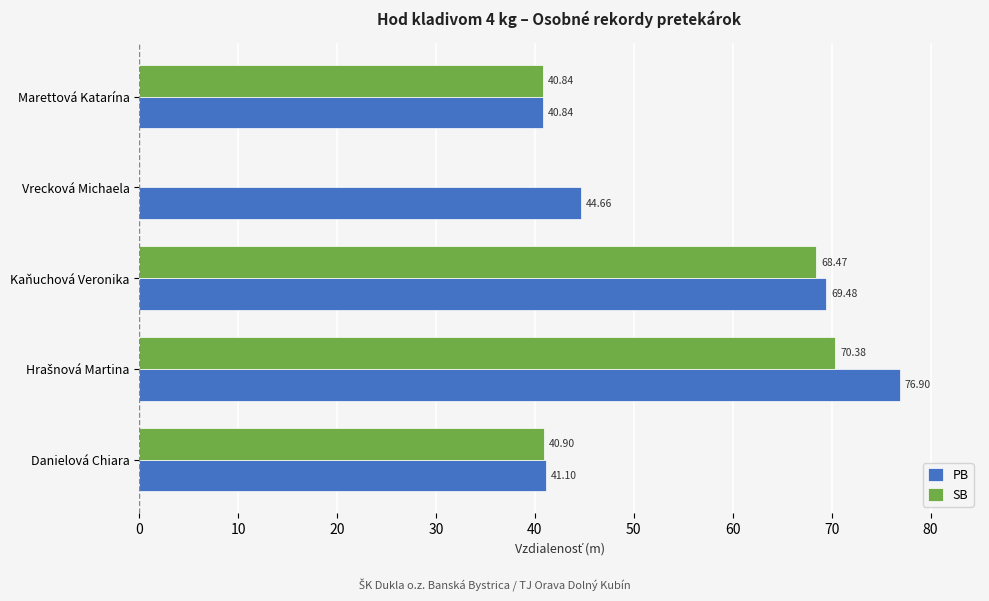

Which series has the largest range (max minus min)?

SB